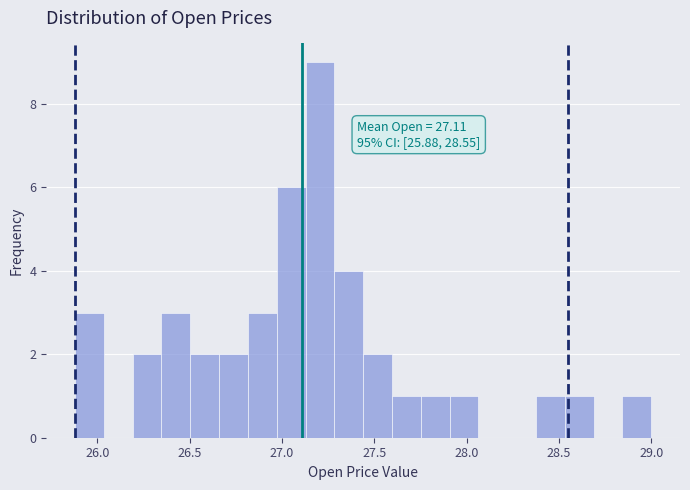

Read against the x-axis, roughly where is the centre of the tallest bar?

27.20